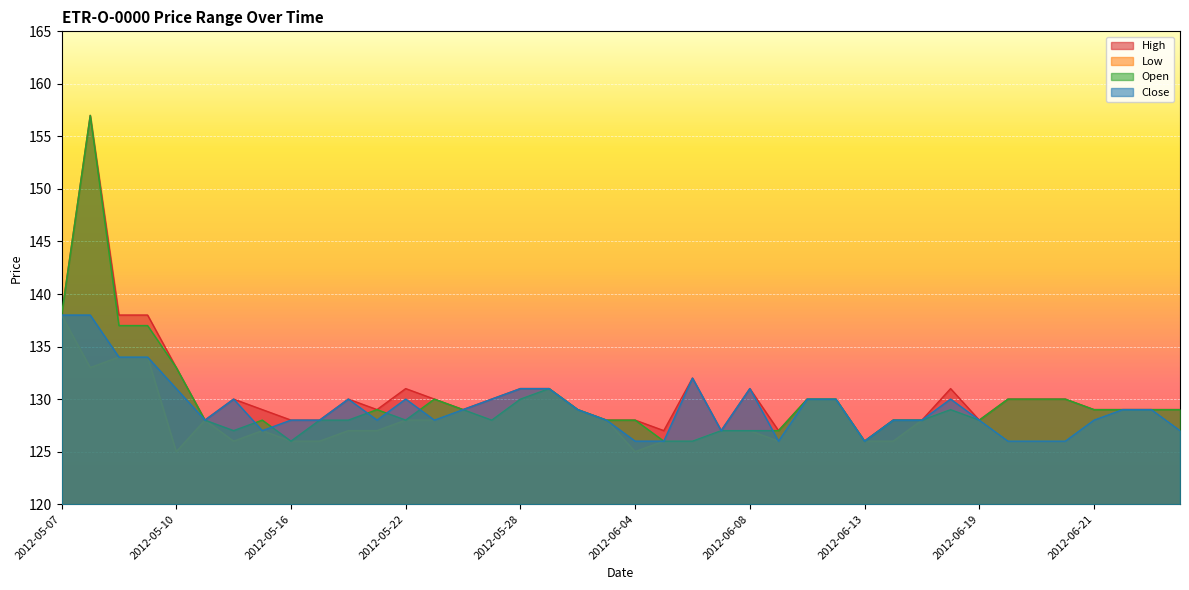

Reading left to right, list all the values displayed in this chart.

High: 138	157	138	138	133	128	130	129	128	128	130	129	131	130	129	130	131	131	129	128	128	127	132	127	131	127	130	130	126	128	128	131	128	130	130	130	129	129	129	129
Low: 138	133	134	134	125	128	126	127	126	126	127	127	128	128	129	128	130	131	129	128	125	126	126	127	127	126	130	130	126	126	128	129	128	126	126	126	128	129	129	127
Open: 138	157	137	137	133	128	127	128	126	128	128	129	128	130	129	128	130	131	129	128	128	126	126	127	127	127	130	130	126	128	128	129	128	130	130	130	129	129	129	129
Close: 138	138	134	134	131	128	130	127	128	128	130	128	130	128	129	130	131	131	129	128	126	126	132	127	131	126	130	130	126	128	128	130	128	126	126	126	128	129	129	127